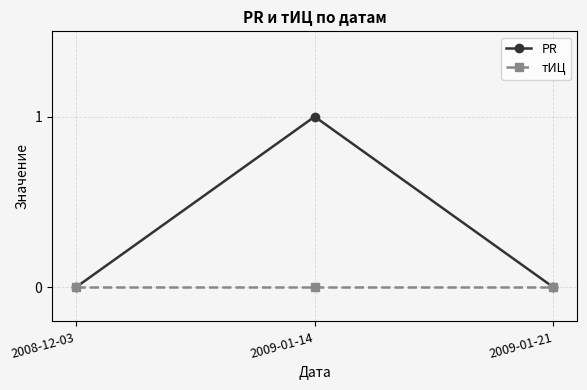

At which category is the sum across all series the highest?

2009-01-14